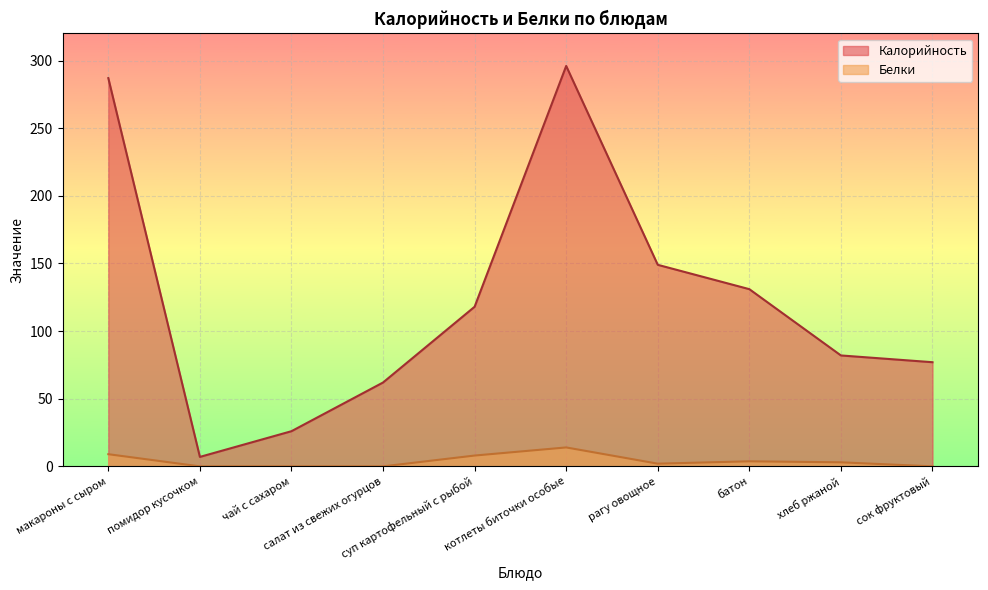

List the series in order of their peak value, lowest first.

Белки, Калорийность